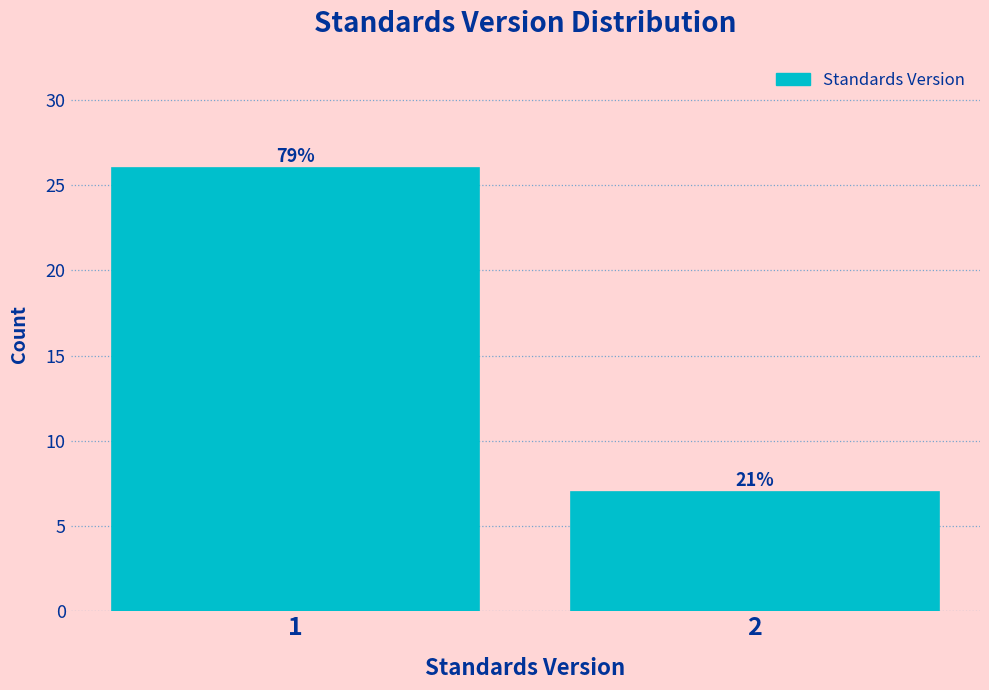

Are the bars horizontal?

No